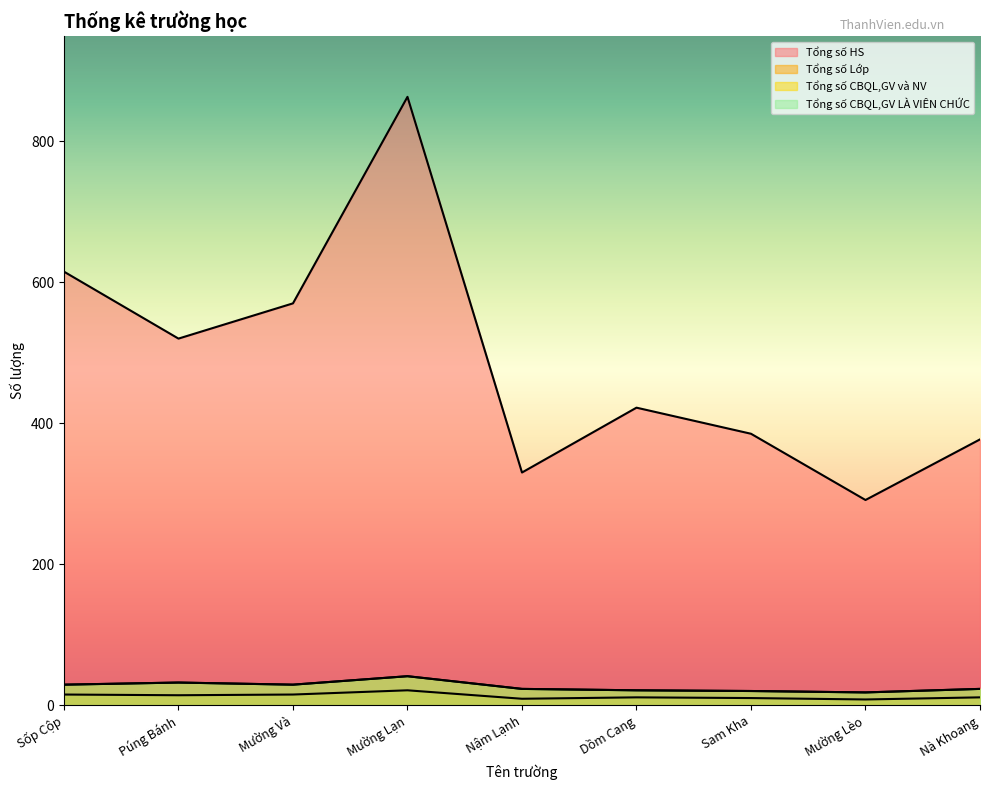

At which label is Tổng số CBQL,GV LÀ VIÊN CHỨC closest to 29?

Sốp Cộp